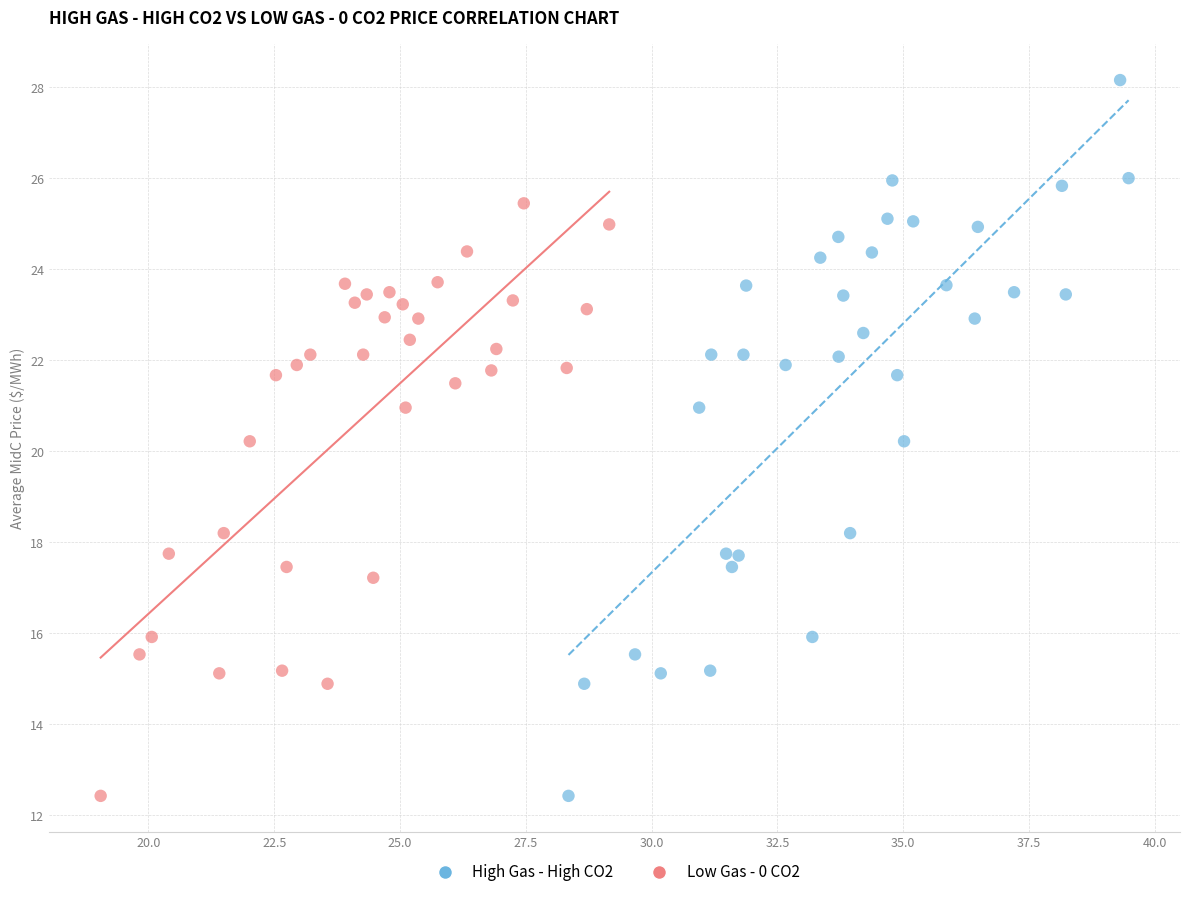

Which series has the widest spread of Y values?

High Gas - High CO2